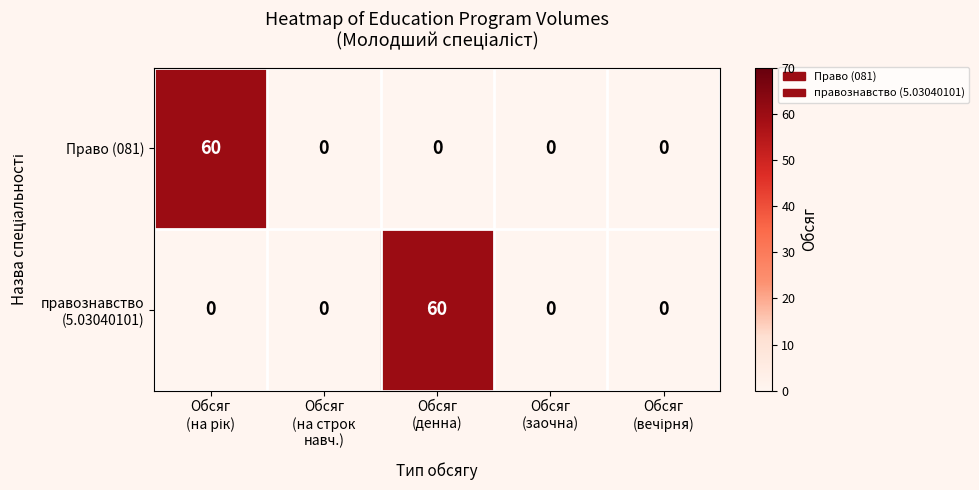

What is the maximum value for Право (081)?

60